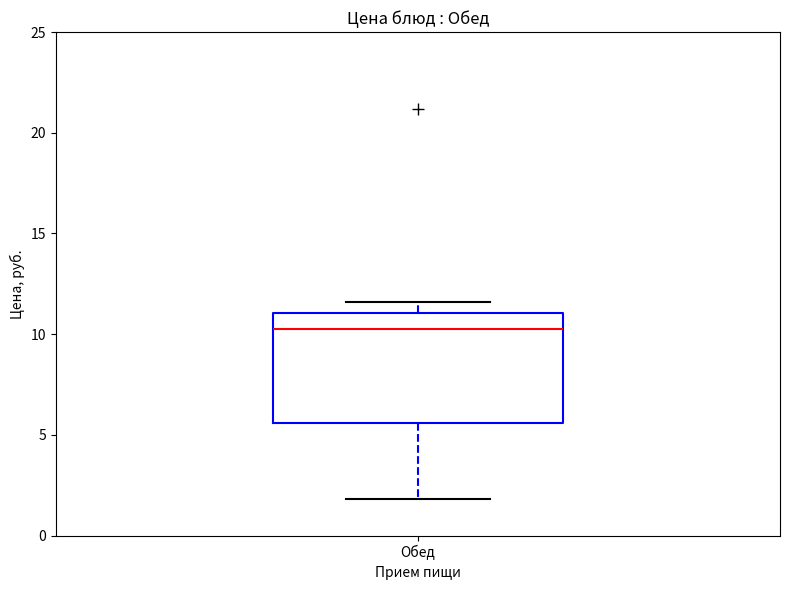

Read this box plot against the y-axis: the position of the median line, the range covered by the box, and the ends of both whiskers. The values are not printed on the chart, so give them approximately, as read against the axis.

median 10.5, box 5.5 to 11.0, whiskers 2.0 to 11.5